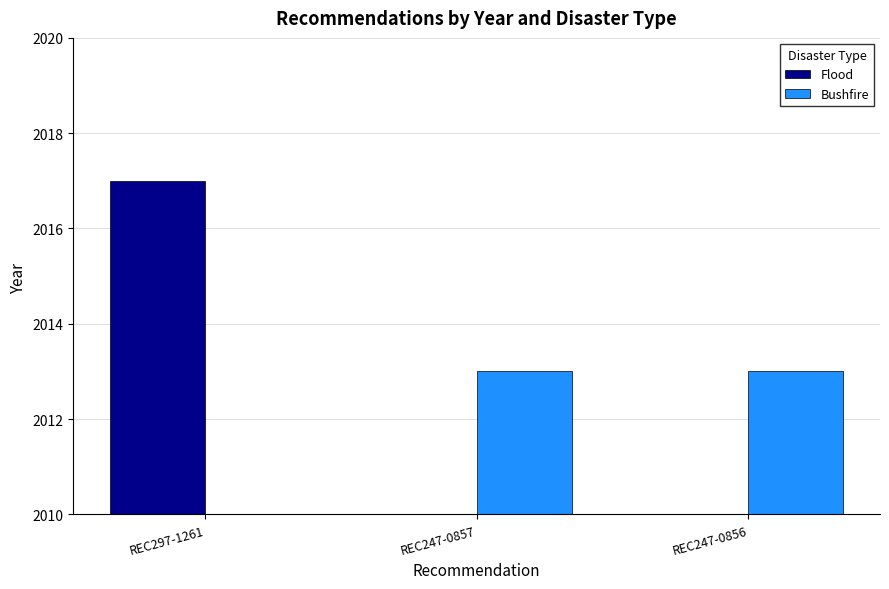

Reading left to right, what are all the values shown in this chart?

Flood: 2017	0	0
Bushfire: 0	2013	2013